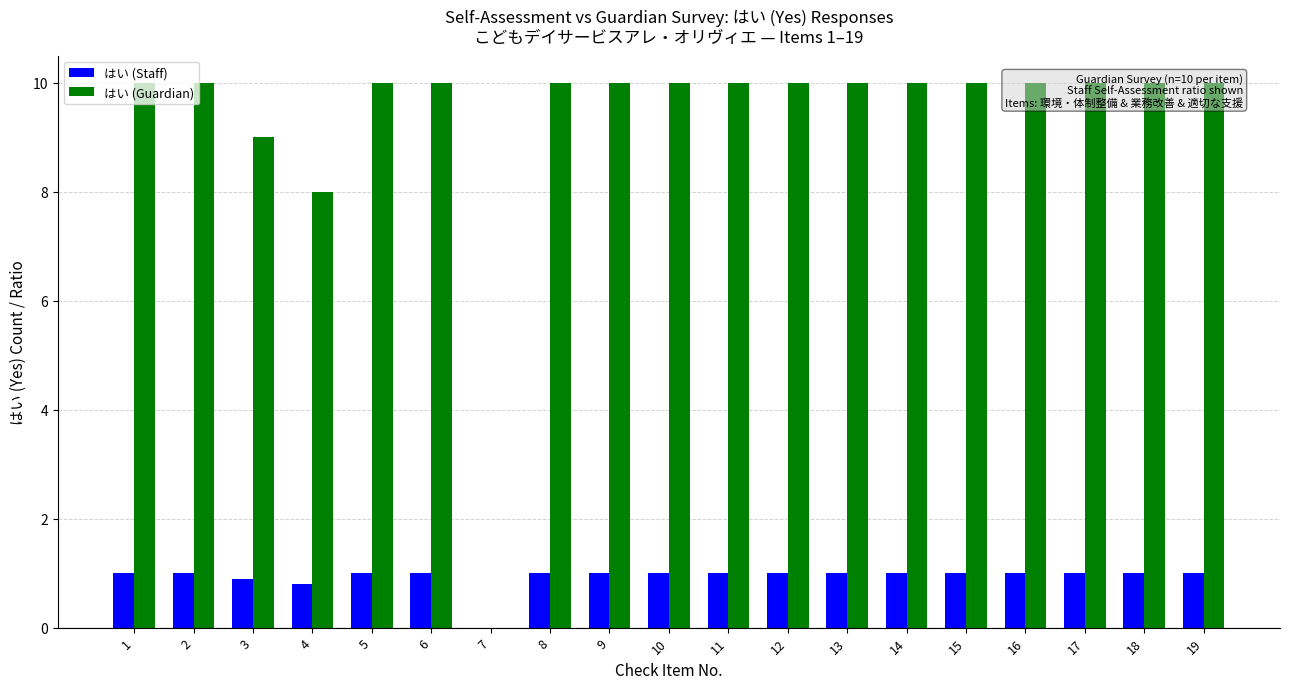

Which series has the largest range (max minus min)?

はい (Guardian)